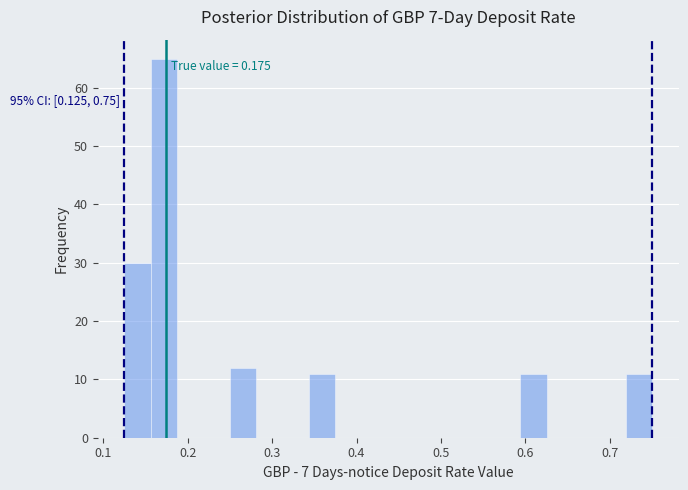

Read against the x-axis, roughly where is the centre of the tallest bar?

0.17